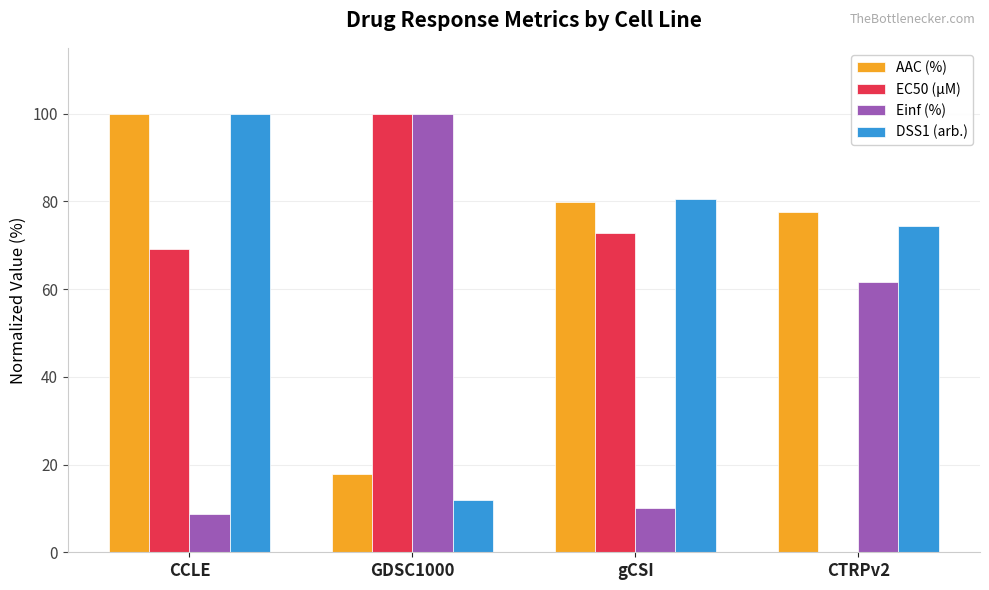

Reading left to right, transcribe all the data shown in this chart.

AAC (%): CCLE=100.0	GDSC1000=17.8	gCSI=79.9	CTRPv2=77.6
EC50 (µM): CCLE=69.2	GDSC1000=100.0	gCSI=72.7	CTRPv2=0.1
Einf (%): CCLE=8.7	GDSC1000=100.0	gCSI=10.1	CTRPv2=61.6
DSS1 (arb.): CCLE=100.0	GDSC1000=11.9	gCSI=80.6	CTRPv2=74.3